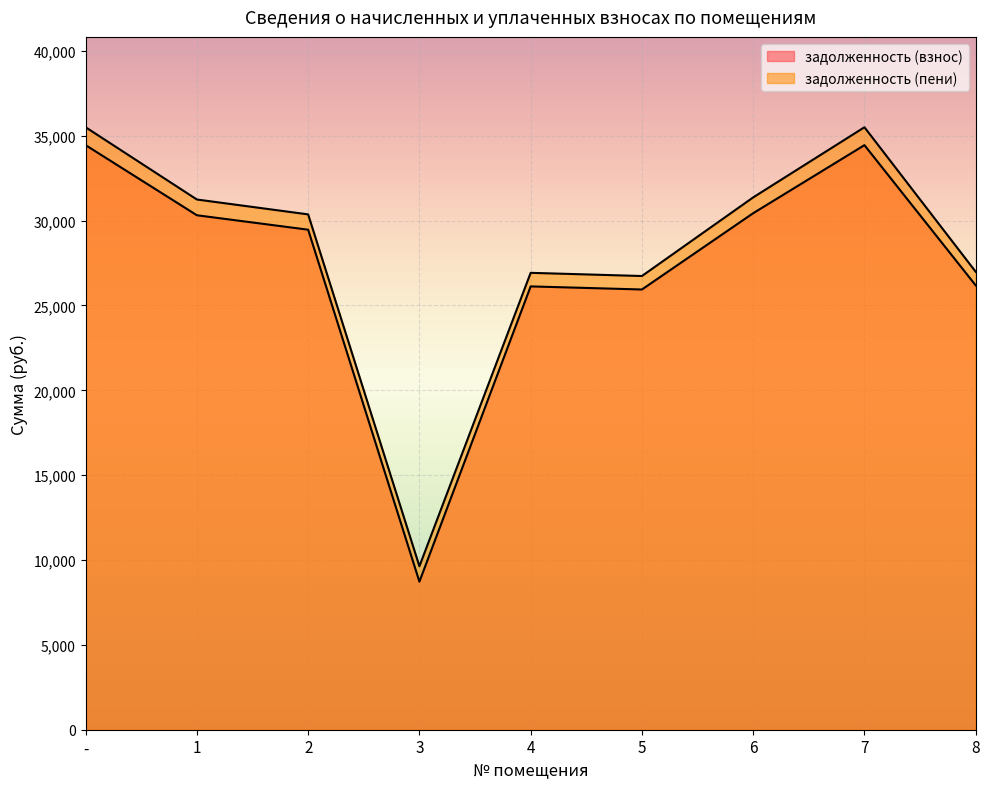

What is the label of the 6th point from the left?

5